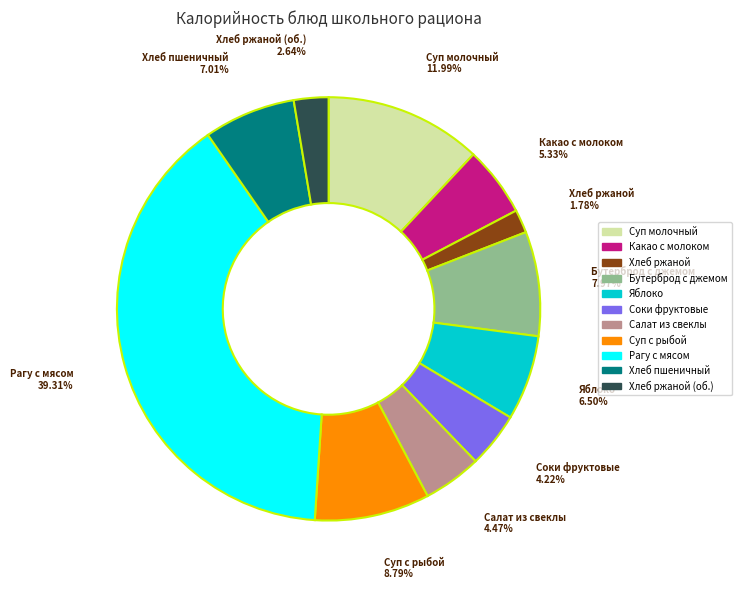

Does any single category account for the majority?

No